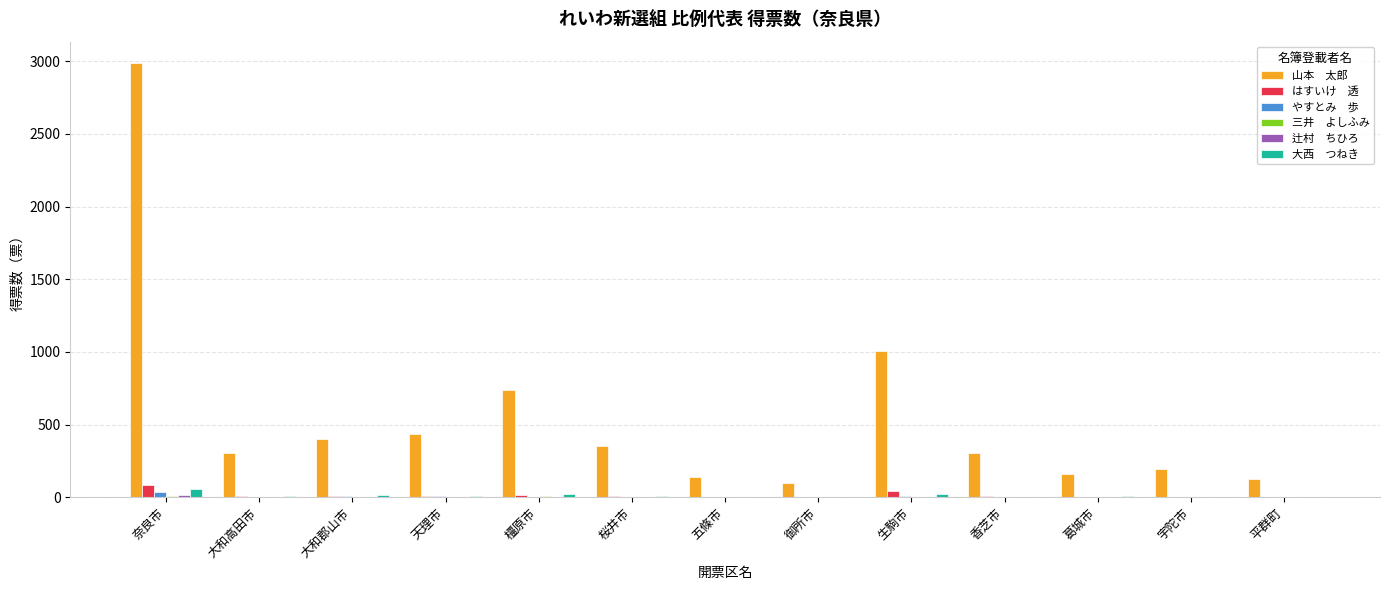

What is the spread (max minus min) of values at 大和郡山市?

401.1